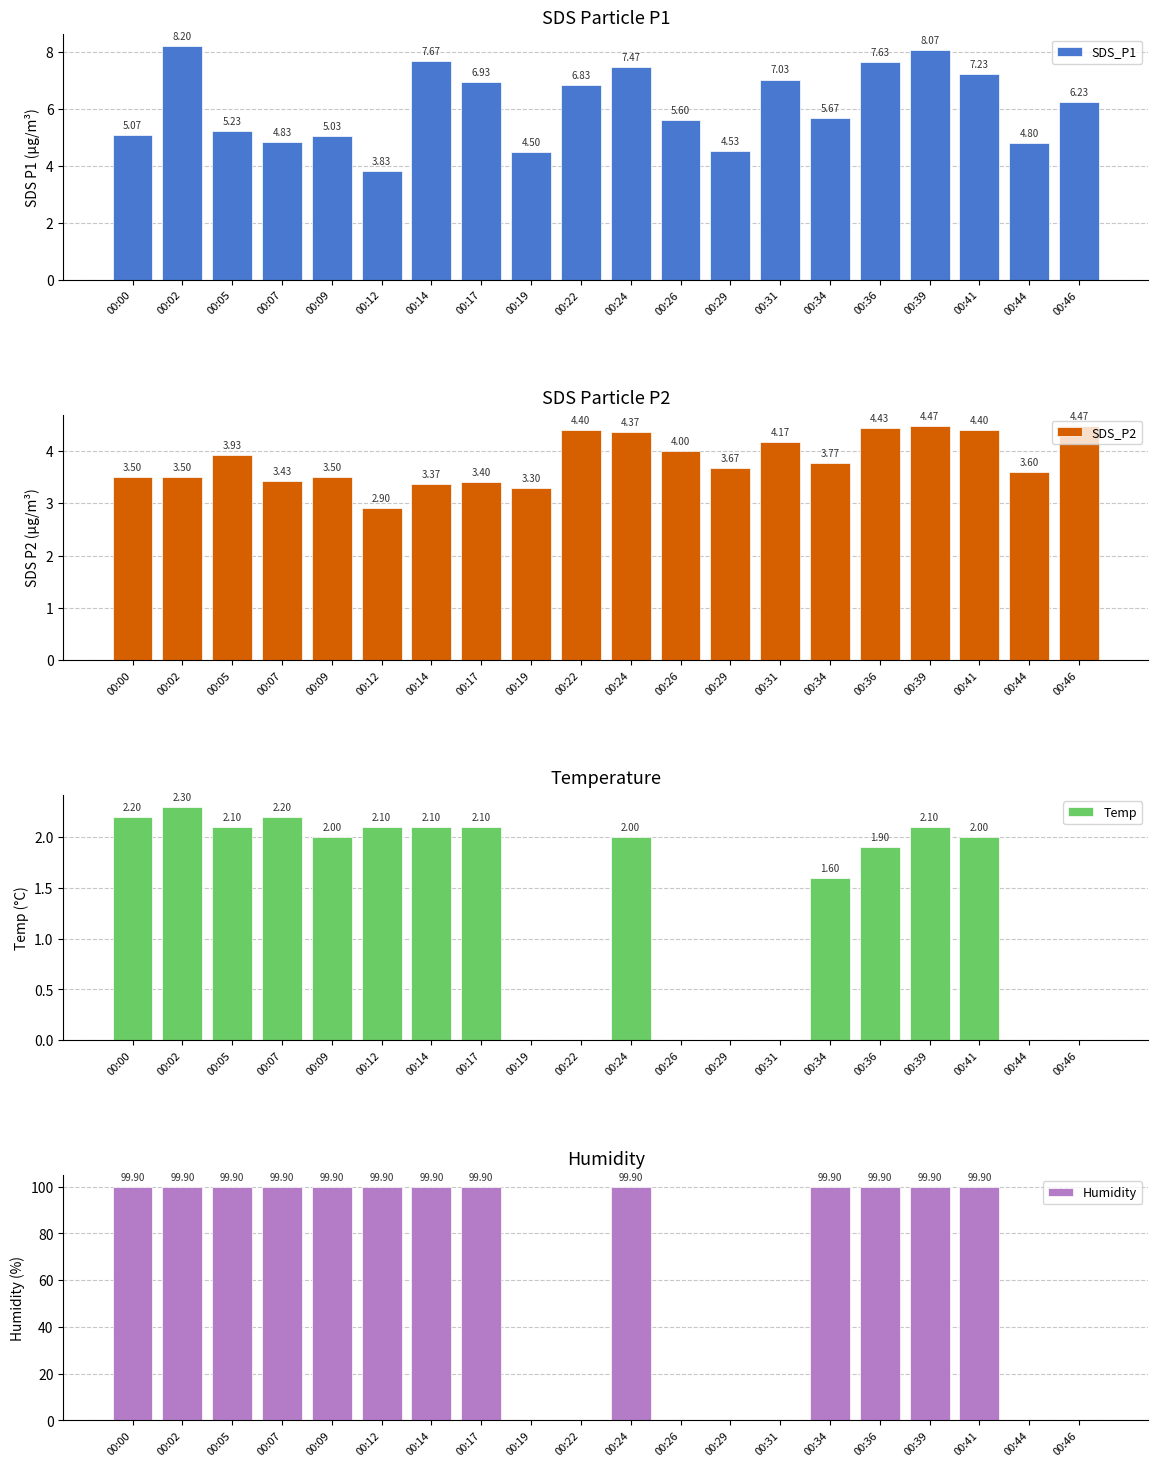

What is the maximum value for Humidity?

99.9